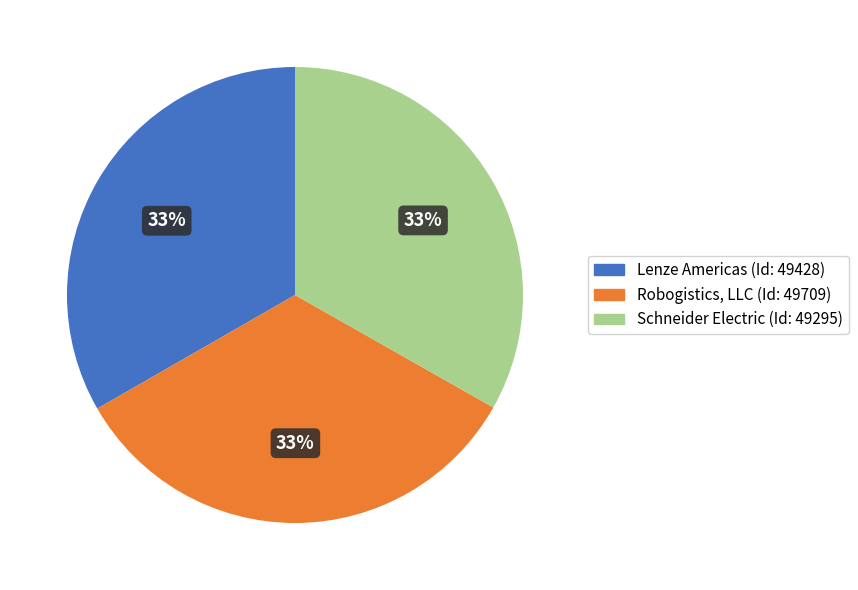

Approximately how many times larger is the value at Schneider Electric compared to Robogistics, LLC?

1.0